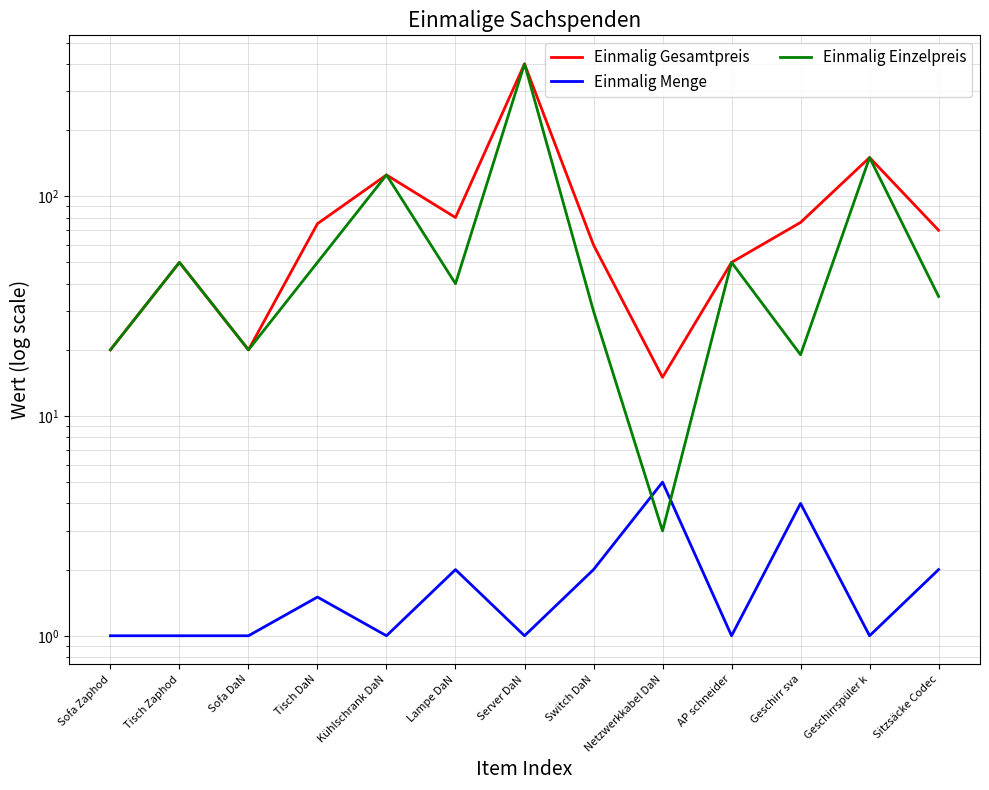

Reading left to right, list all the values displayed in this chart.

Einmalig Gesamtpreis: Sofa Zaphod=20.0	Tisch Zaphod=50.0	Sofa DaN=20.0	Tisch DaN=75.0	Kühlschrank DaN=125.0	Lampe DaN=80.0	Server DaN=400.0	Switch DaN=60.0	Netzwerkkabel DaN=15.0	AP schneider=50.0	Geschirr sva=76.0	Geschirrspüler k=150.0	Sitzsäcke Codec=70.0
Einmalig Menge: Sofa Zaphod=1.0	Tisch Zaphod=1.0	Sofa DaN=1.0	Tisch DaN=1.5	Kühlschrank DaN=1.0	Lampe DaN=2.0	Server DaN=1.0	Switch DaN=2.0	Netzwerkkabel DaN=5.0	AP schneider=1.0	Geschirr sva=4.0	Geschirrspüler k=1.0	Sitzsäcke Codec=2.0
Einmalig Einzelpreis: Sofa Zaphod=20.0	Tisch Zaphod=50.0	Sofa DaN=20.0	Tisch DaN=50.0	Kühlschrank DaN=125.0	Lampe DaN=40.0	Server DaN=400.0	Switch DaN=30.0	Netzwerkkabel DaN=3.0	AP schneider=50.0	Geschirr sva=19.0	Geschirrspüler k=150.0	Sitzsäcke Codec=35.0